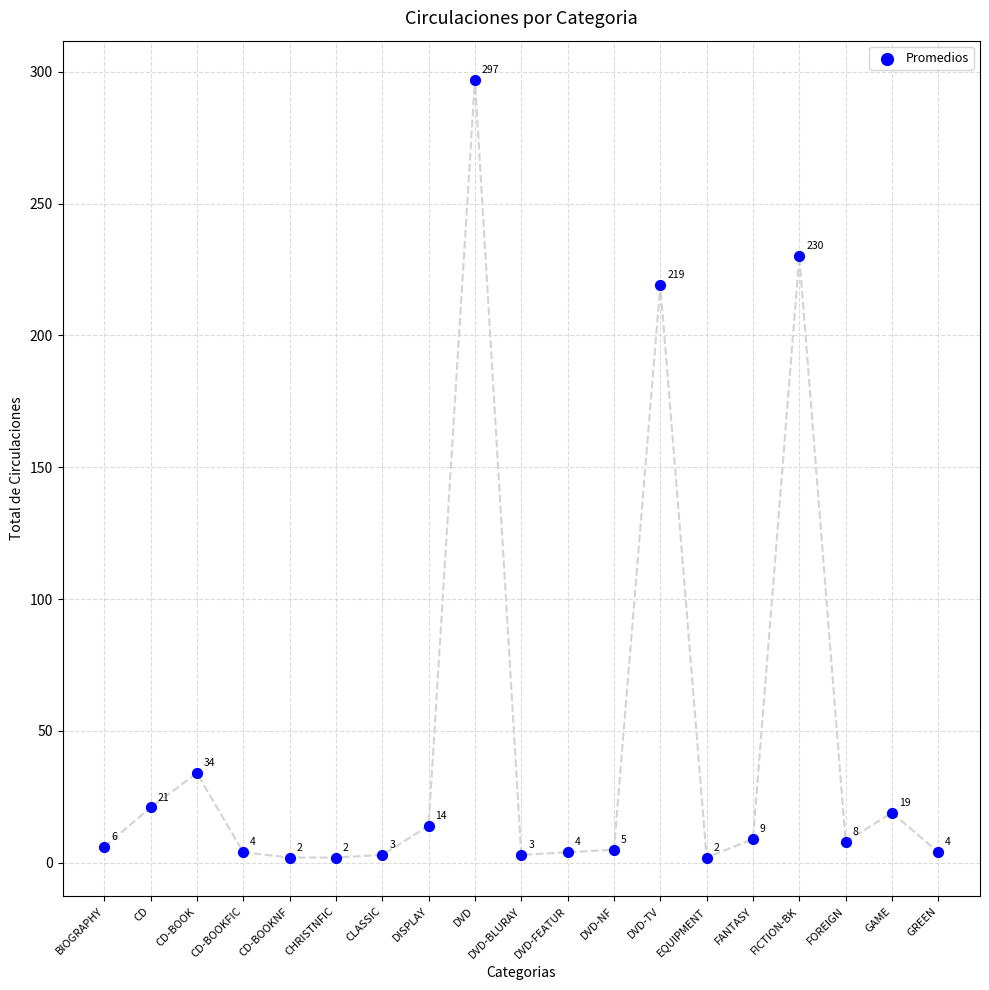

What is the range of Y values (max minus min)?

295